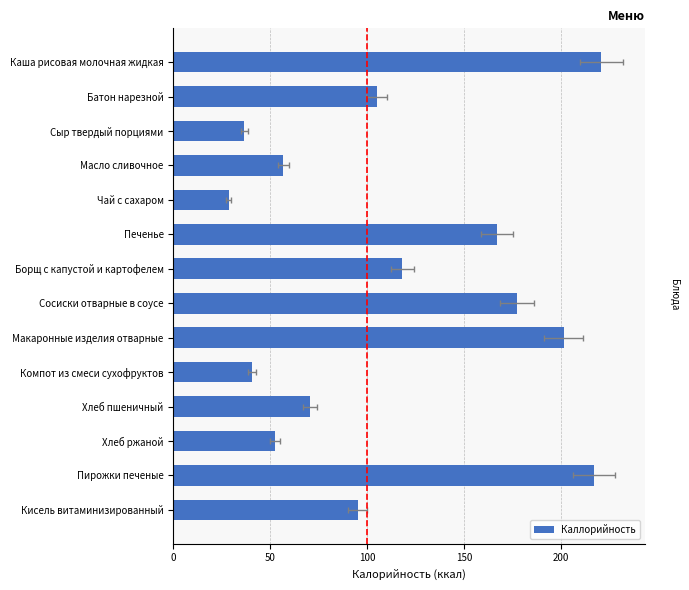

What is the sum of the values at Пирожки печеные and Чай с сахаром?

245.5